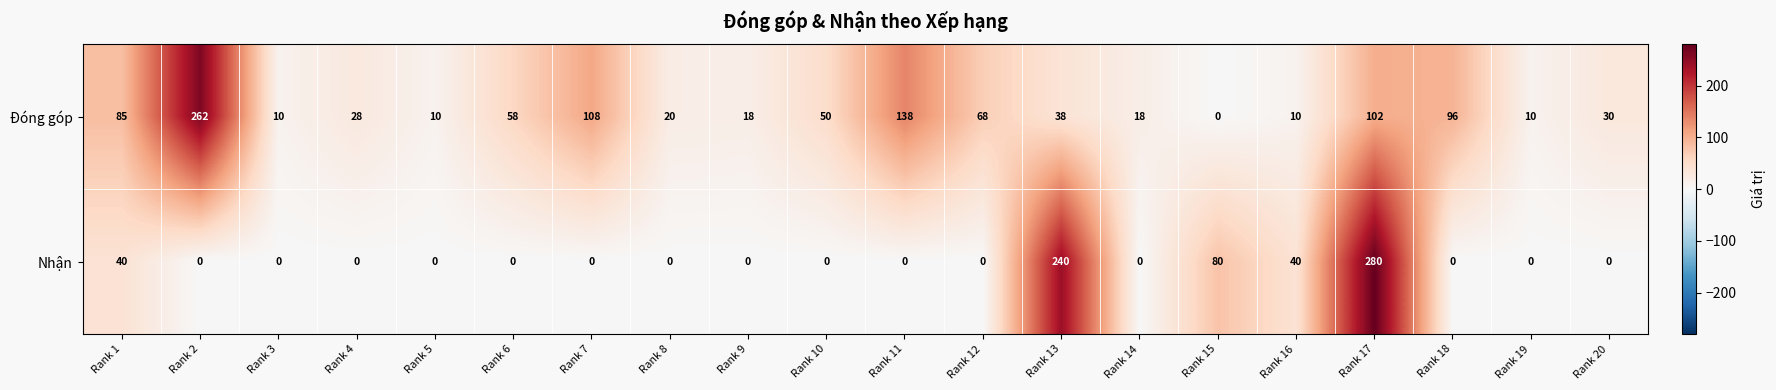

The value of Đóng góp at Rank 15 is 0. True or false?

True